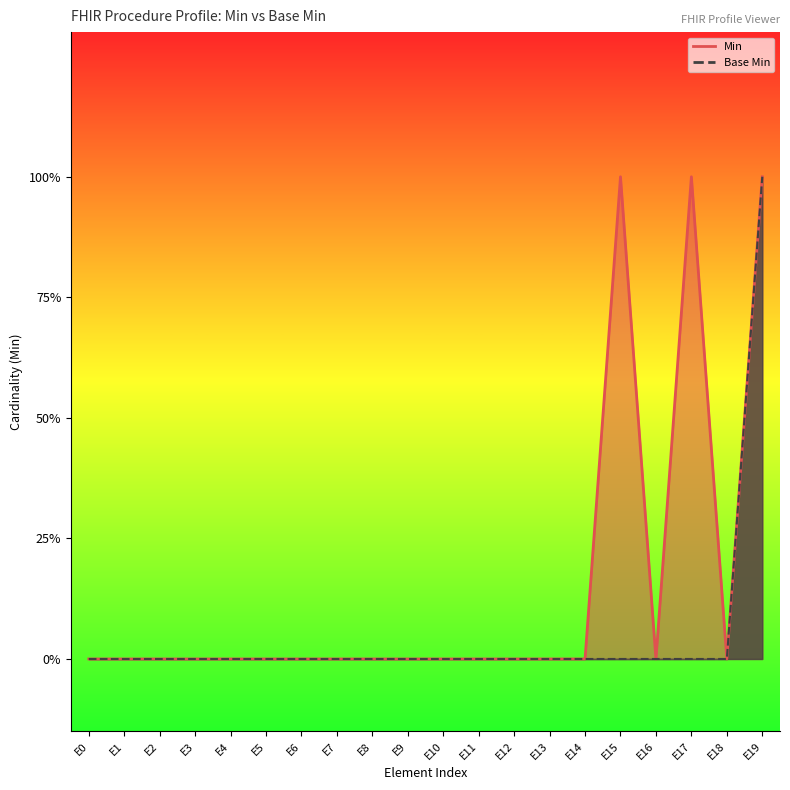

How many values in Min are above zero?

3